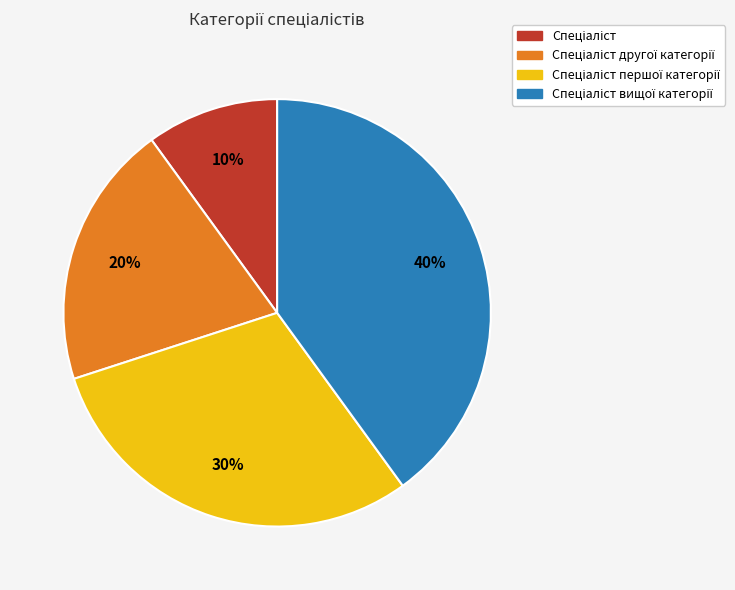

To the nearest percent, what is the average slice percentage?

25%